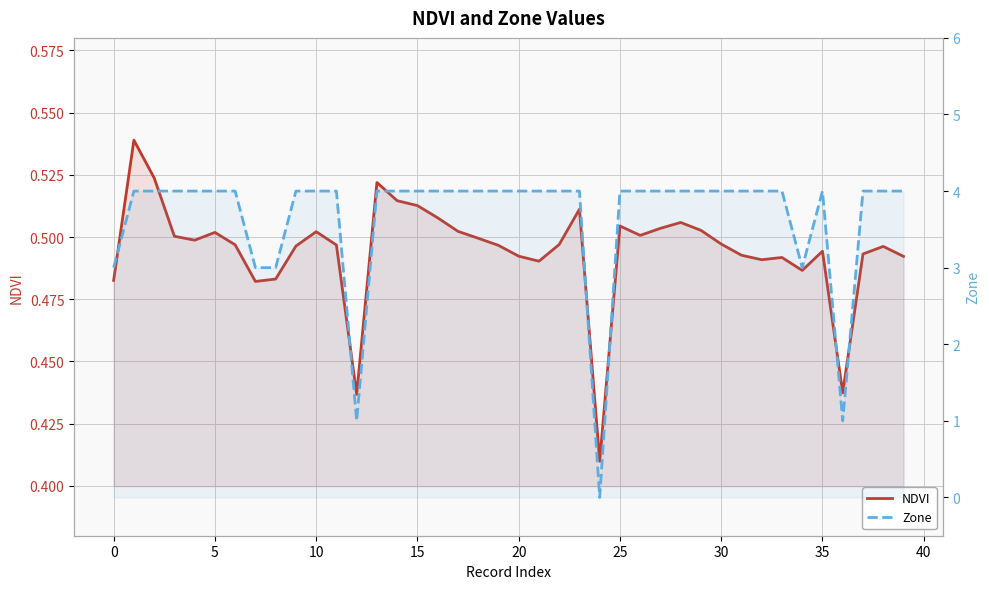

How many positive values does the Zone series have?

39